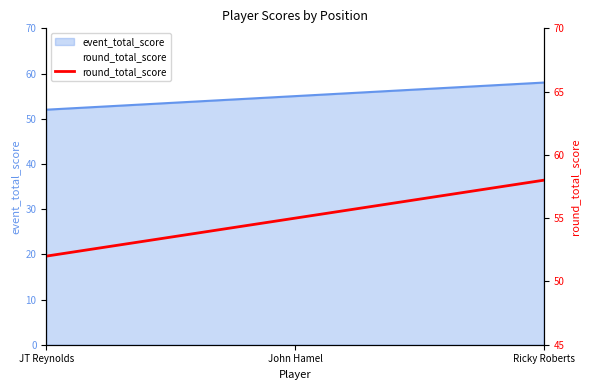

What is the minimum value shown in the chart?

52